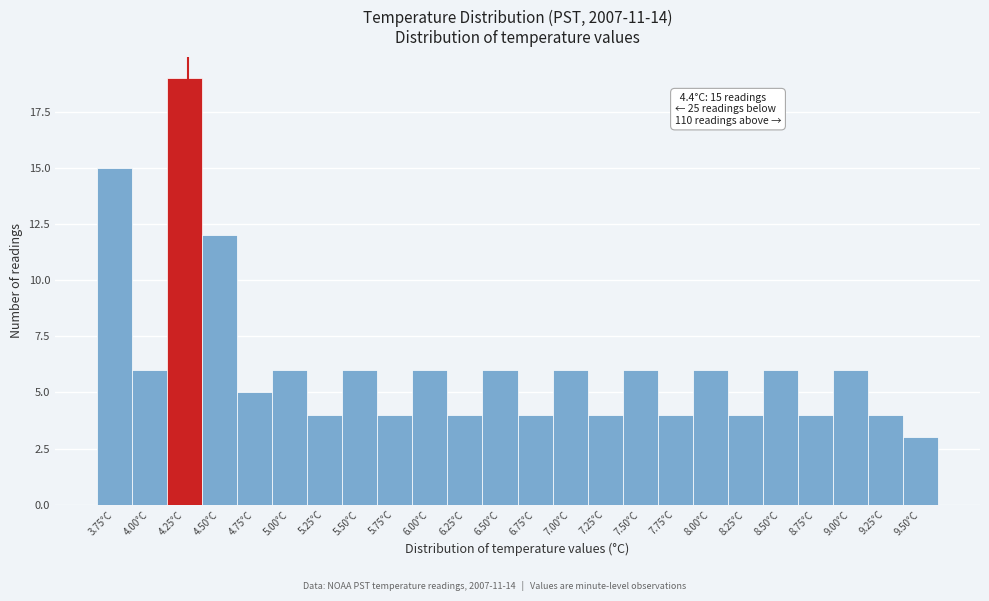

Reading right to left, what are all the values shown in this chart?

9.50°C=3	9.25°C=4	9.00°C=6	8.75°C=4	8.50°C=6	8.25°C=4	8.00°C=6	7.75°C=4	7.50°C=6	7.25°C=4	7.00°C=6	6.75°C=4	6.50°C=6	6.25°C=4	6.00°C=6	5.75°C=4	5.50°C=6	5.25°C=4	5.00°C=6	4.75°C=5	4.50°C=12	4.25°C=19	4.00°C=6	3.75°C=15